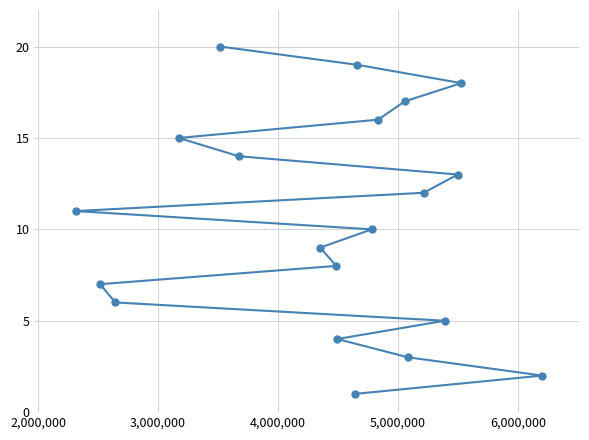

Count the number of values greater than 11.

9